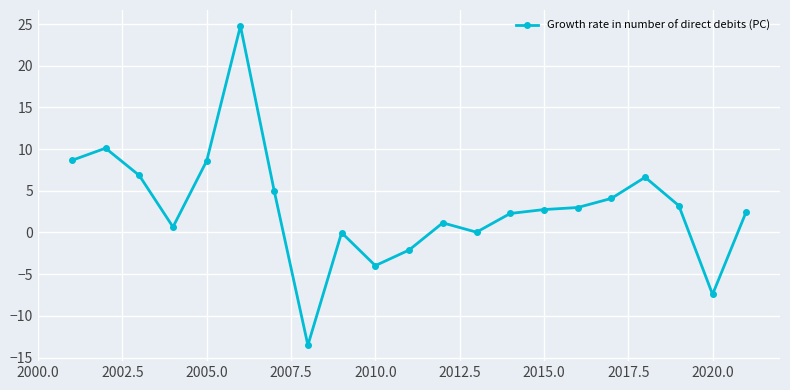

What is the sum of all values?

63.2